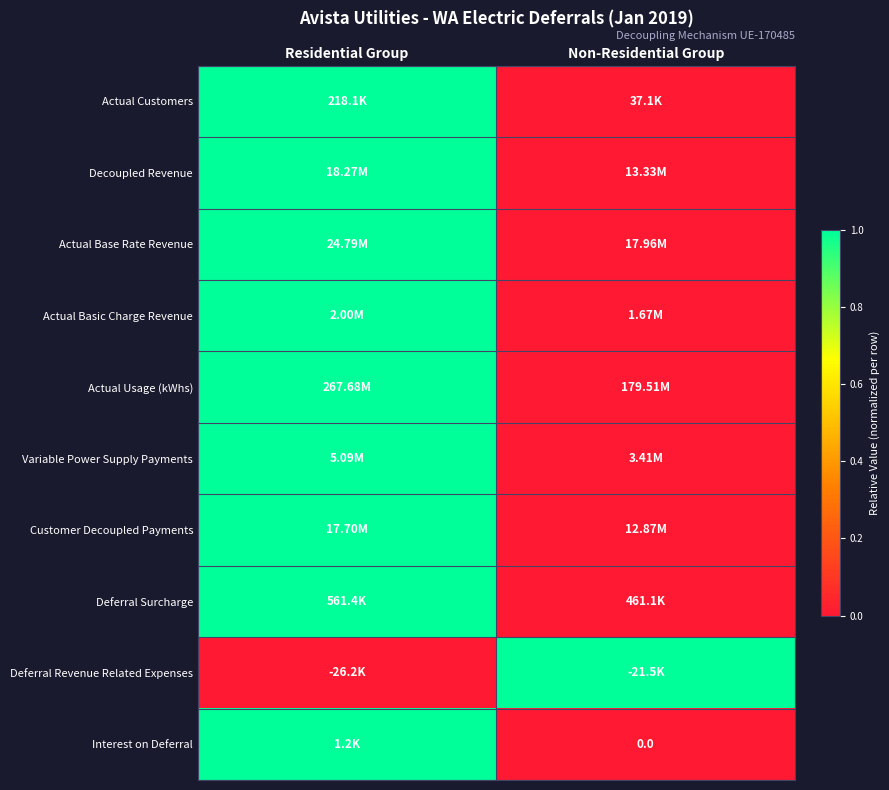

List the series in order of their peak value, highest first.

Actual Customers, Decoupled Revenue, Actual Base Rate Revenue, Actual Basic Charge Revenue, Actual Usage (kWhs), Variable Power Supply Payments, Customer Decoupled Payments, Deferral Surcharge, Deferral Revenue Related Expenses, Interest on Deferral